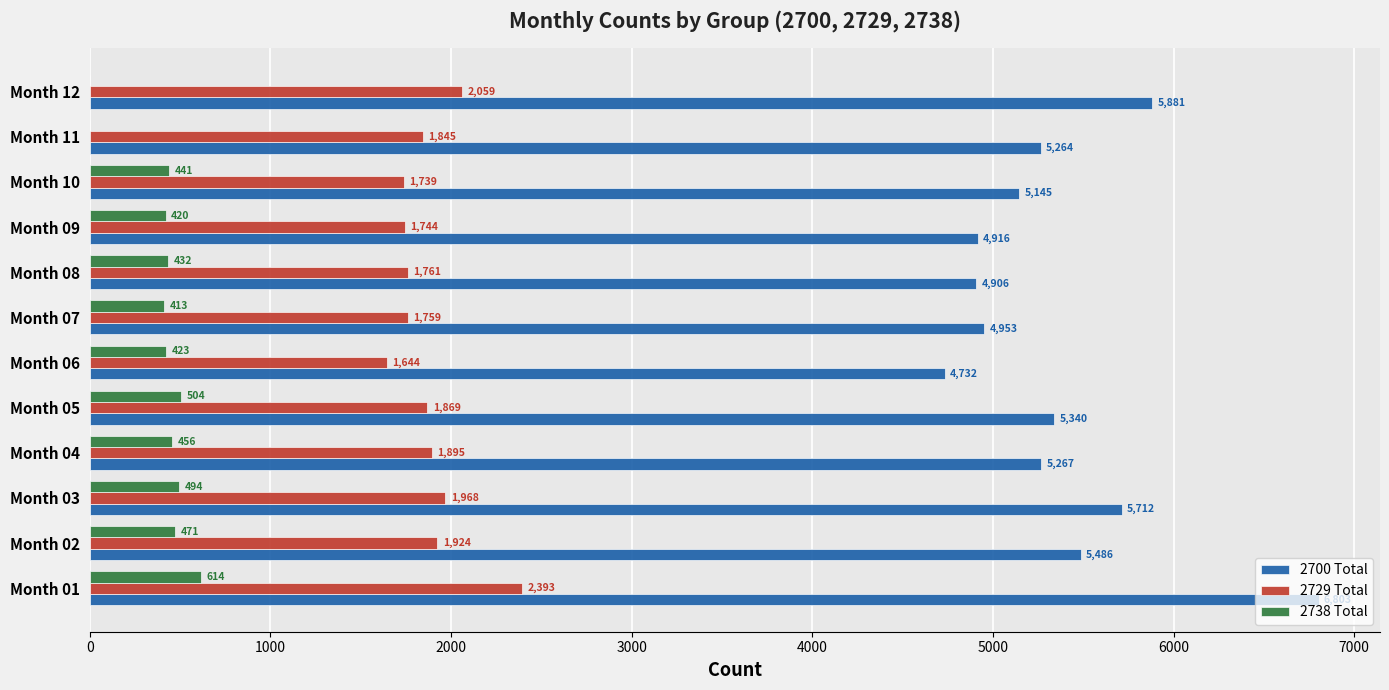

Which series has the largest range (max minus min)?

2700 Total